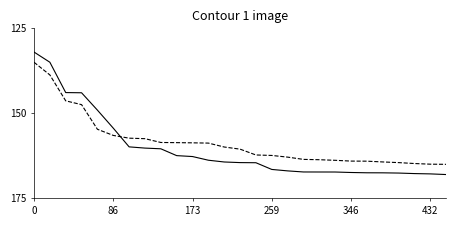

What is the smallest value displayed?

132.0